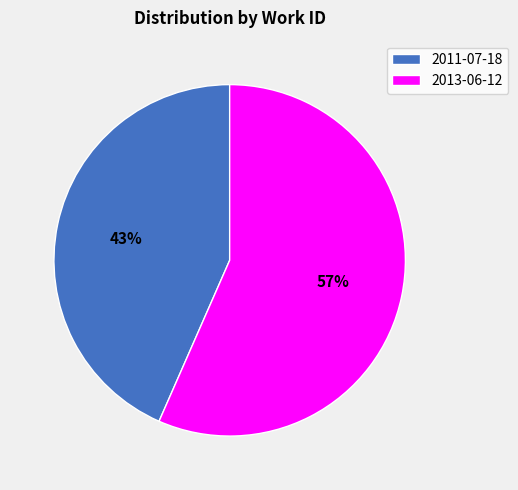

Count the number of slices in the pie.

2